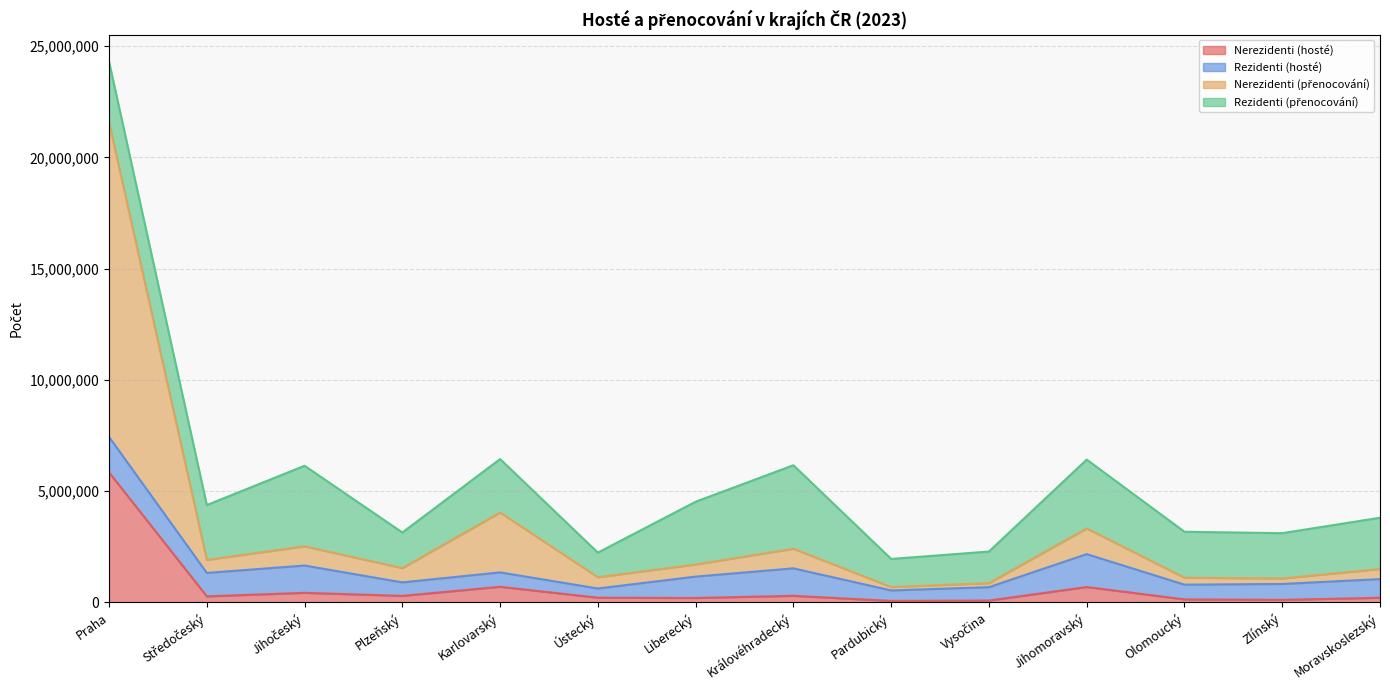

Which has a higher value, Praha or Moravskoslezský?

Praha